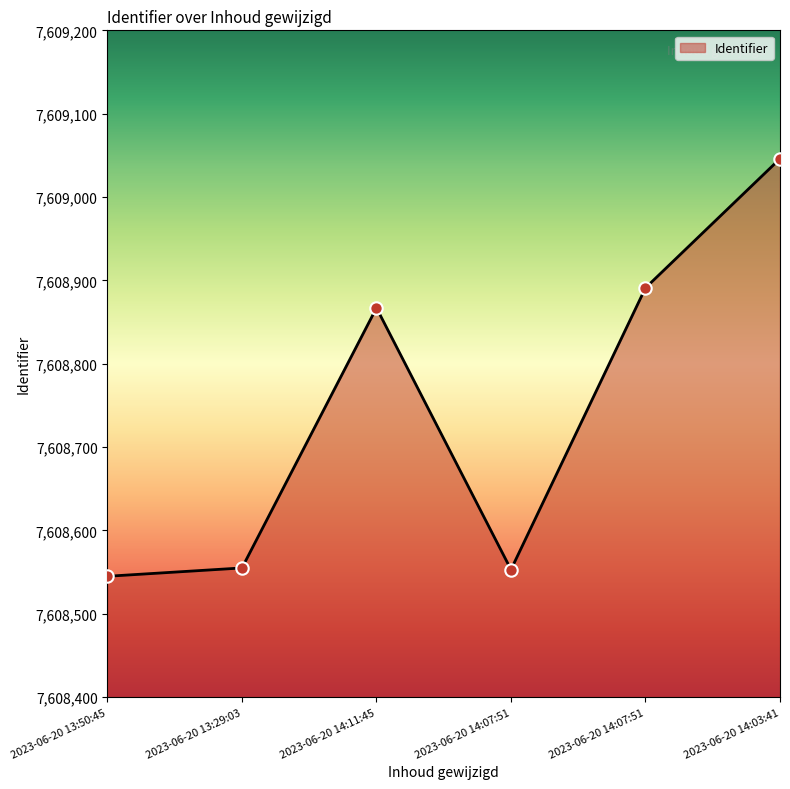

Which has a higher value, 2023-06-20 14:11:45 or 2023-06-20 13:29:03?

2023-06-20 14:11:45